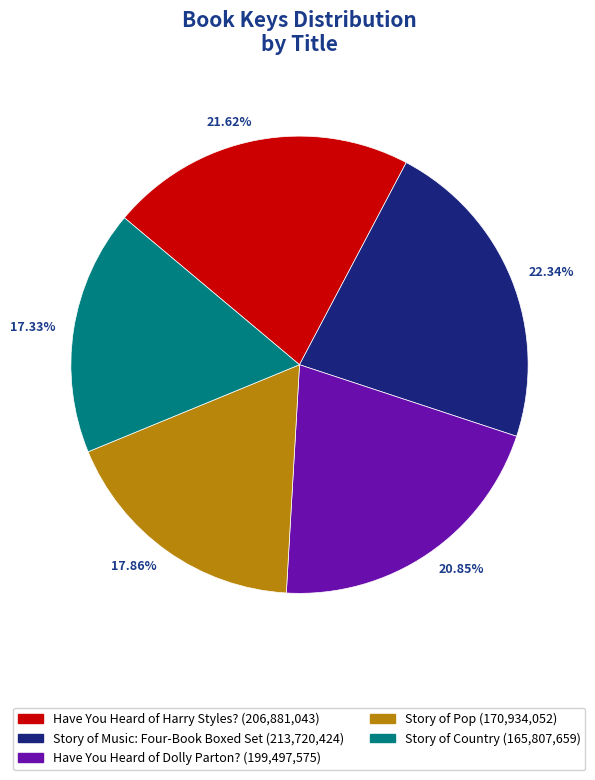

Combined, do Story of Country and Have You Heard of Dolly Parton? account for over 50%?

No